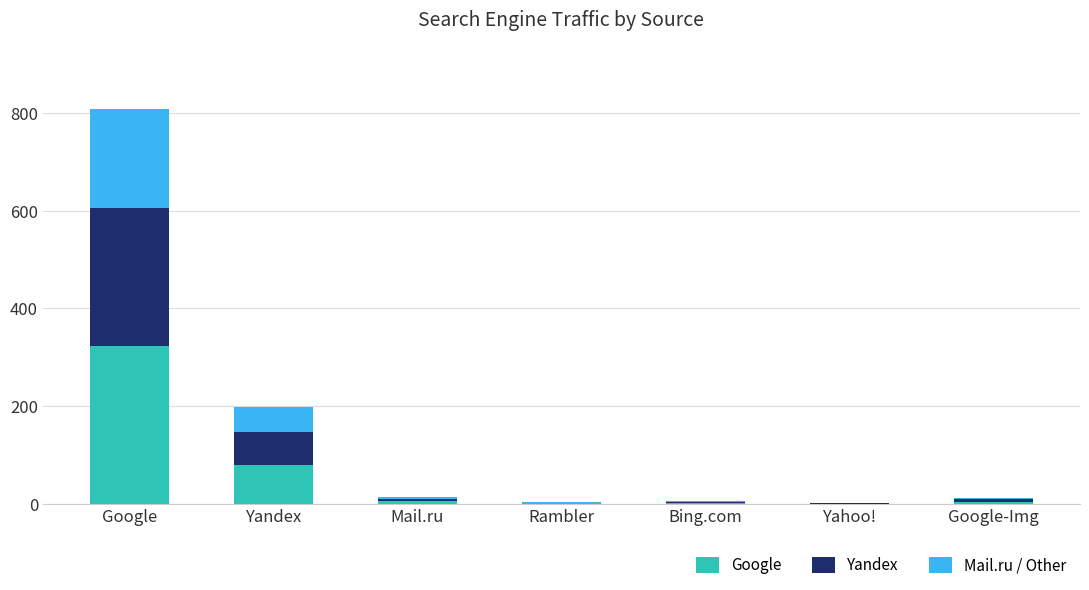

At which category is the sum across all series the highest?

Google